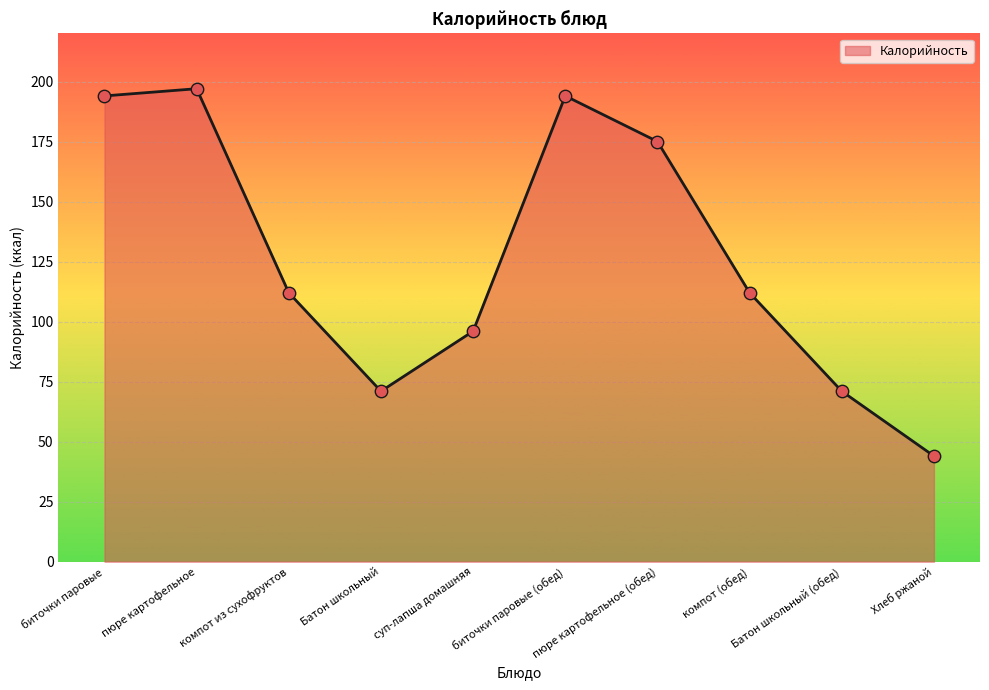

Which has a higher value, биточки паровые or пюре картофельное (обед)?

биточки паровые